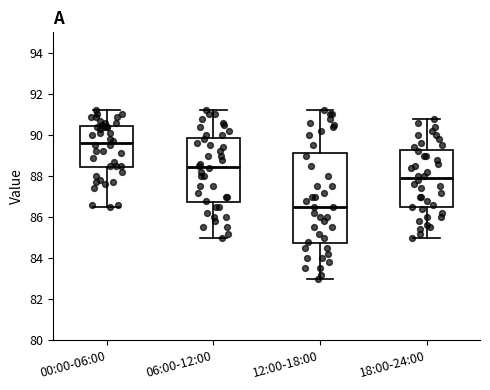

Reading left to right, read every box against the y-axis: the position of its median line, the range the box covers, and the ends of its whiskers. The values are not printed on the chart, so give them approximately, as read against the axis.

00:00-06:00: median 89.6, box 88.4 to 90.4, whiskers 86.6 to 91.2
06:00-12:00: median 88.4, box 86.8 to 89.8, whiskers 85.0 to 91.2
12:00-18:00: median 86.6, box 84.8 to 89.2, whiskers 83.0 to 91.2
18:00-24:00: median 88.0, box 86.4 to 89.2, whiskers 85.0 to 90.8